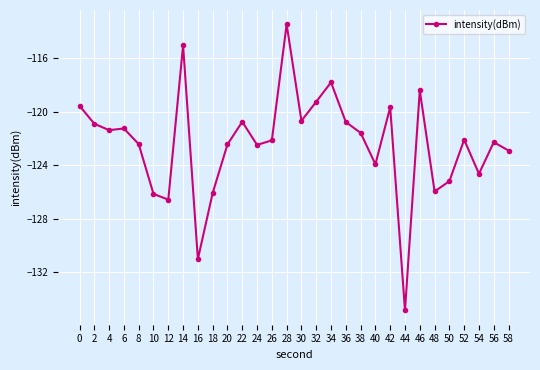

True or false: the data shows -119.5 at 0.

True